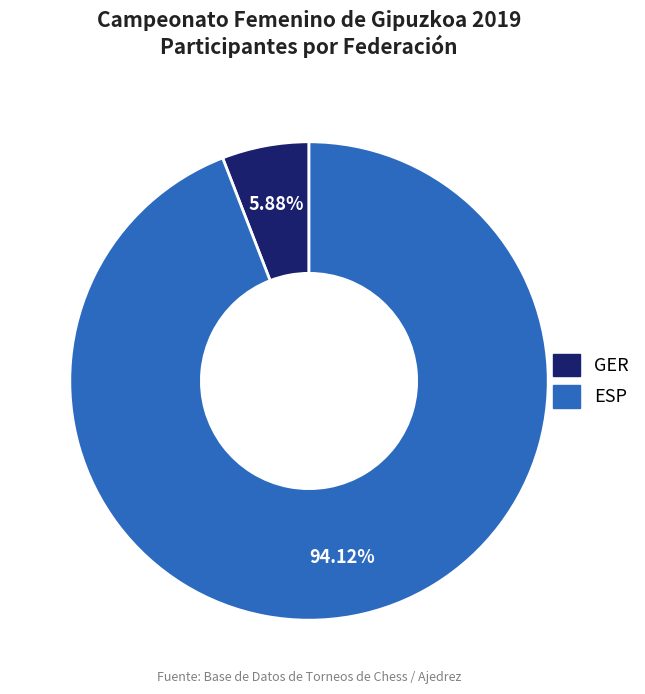

Is there a majority slice in this chart?

Yes